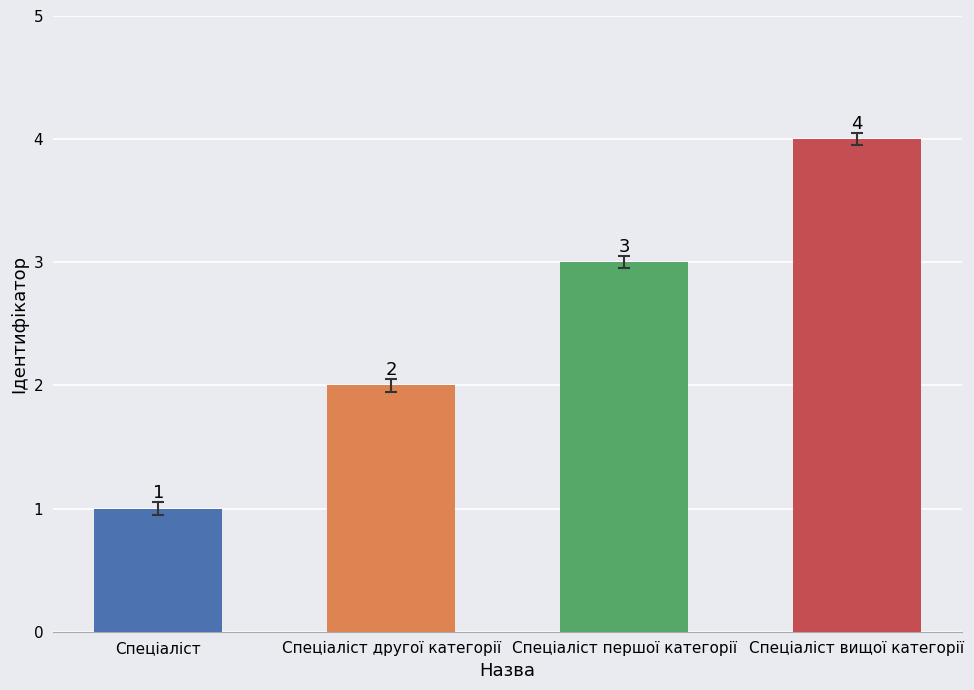

Reading left to right, transcribe all the data shown in this chart.

1	2	3	4